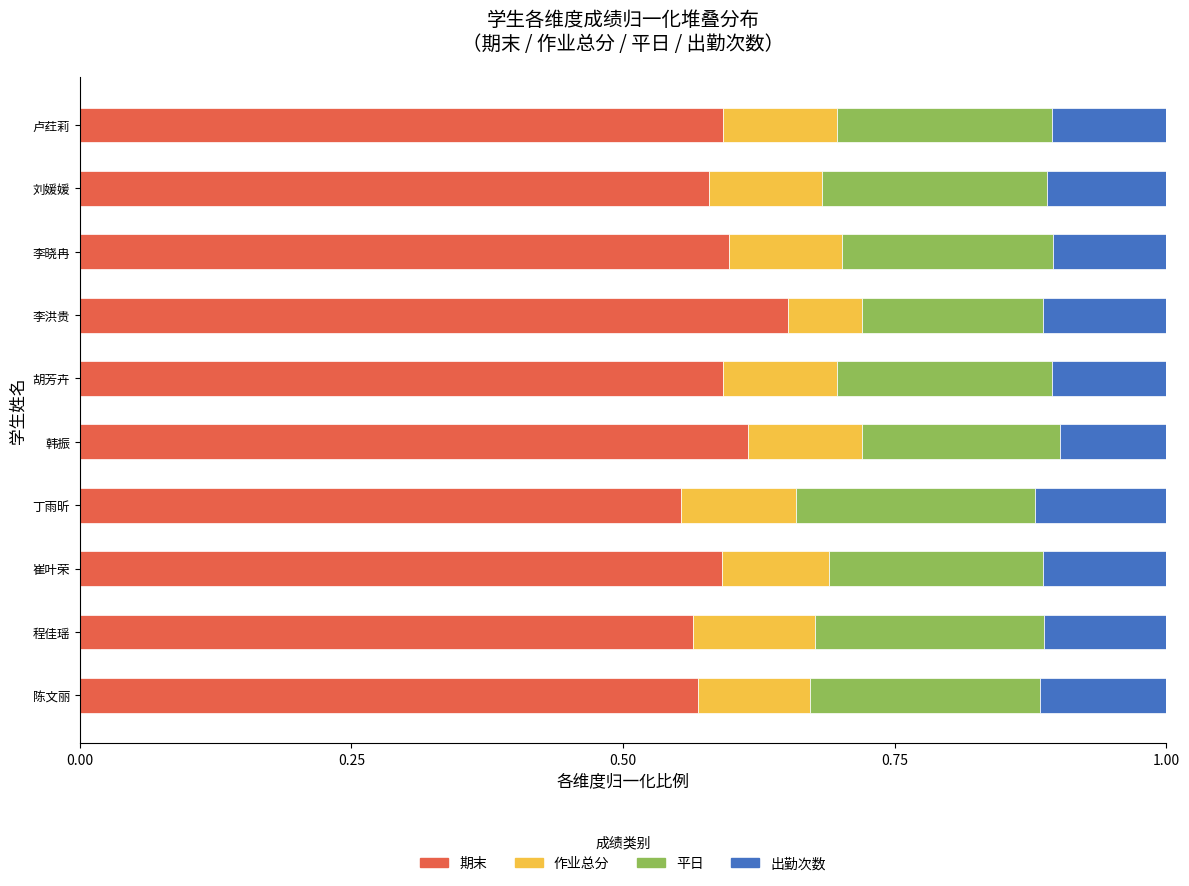

Count the 期末 values in the range 0 to 1.

10